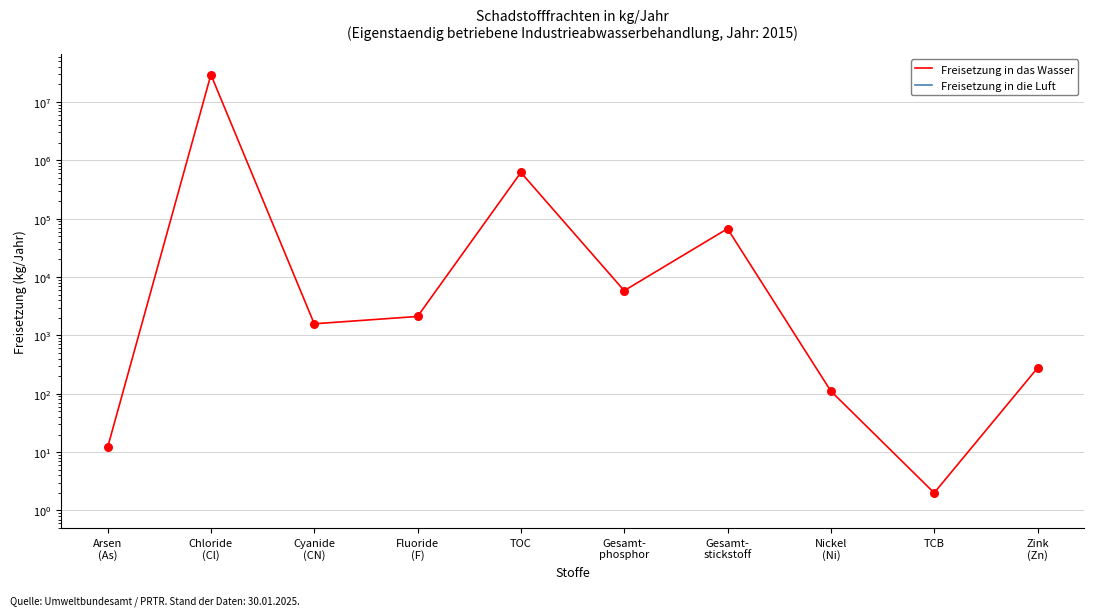

At how many categories does at least one series exceed 1853132?

1